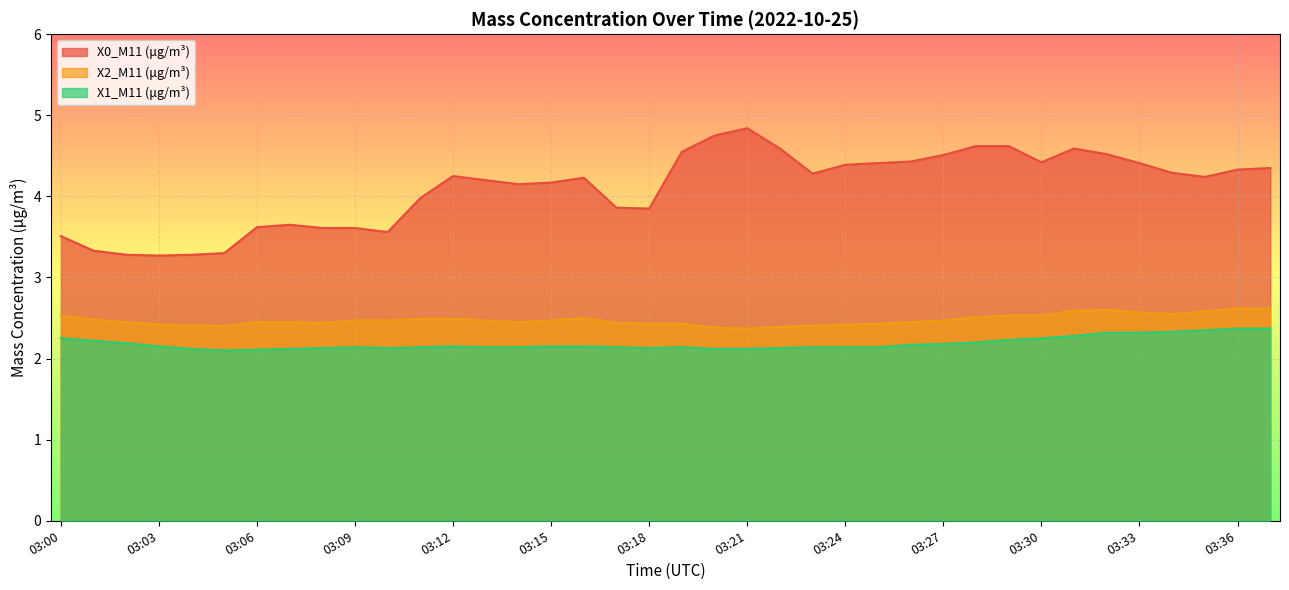

Between 03:33 and 03:05, which is larger?

03:33